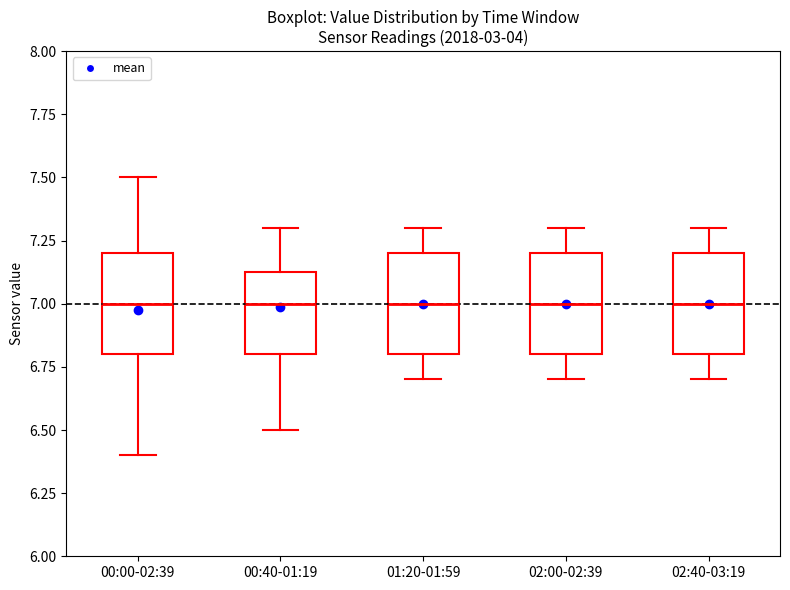

Reading left to right, read every box against the y-axis: the position of its median line, the range the box covers, and the ends of its whiskers. The values are not printed on the chart, so give them approximately, as read against the axis.

00:00-02:39: median 7.00, box 6.80 to 7.20, whiskers 6.40 to 7.50
00:40-01:19: median 7.00, box 6.80 to 7.15, whiskers 6.50 to 7.30
01:20-01:59: median 7.00, box 6.80 to 7.20, whiskers 6.70 to 7.30
02:00-02:39: median 7.00, box 6.80 to 7.20, whiskers 6.70 to 7.30
02:40-03:19: median 7.00, box 6.80 to 7.20, whiskers 6.70 to 7.30